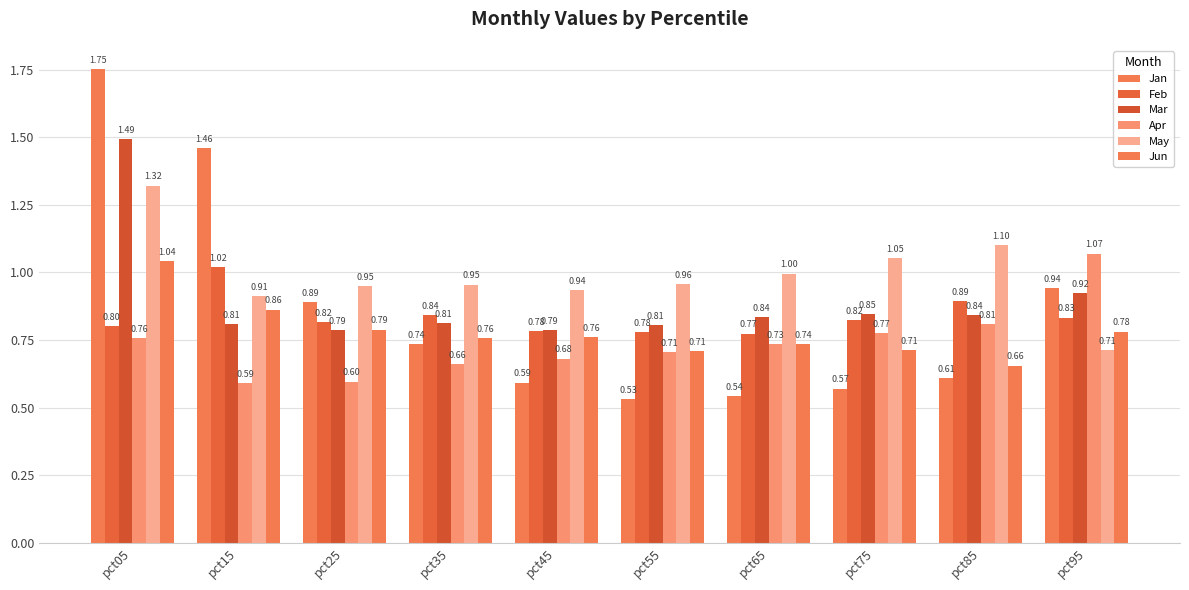

What is the difference between the highest and lowest values at pct35?

0.3